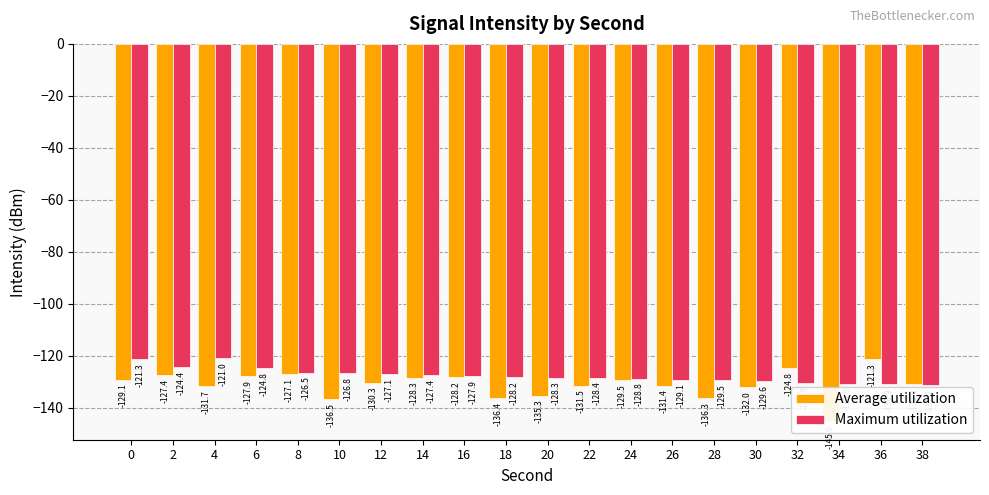

Reading right to left, list all the values displayed in this chart.

Average utilization: -130.9	-121.3	-145.0	-124.8	-132.0	-136.3	-131.4	-129.5	-131.5	-135.3	-136.4	-128.2	-128.3	-130.3	-136.5	-127.1	-127.9	-131.7	-127.4	-129.1
Maximum utilization: -131.2	-130.9	-130.8	-130.3	-129.6	-129.5	-129.1	-128.8	-128.4	-128.3	-128.2	-127.9	-127.4	-127.1	-126.8	-126.5	-124.8	-121.0	-124.4	-121.3